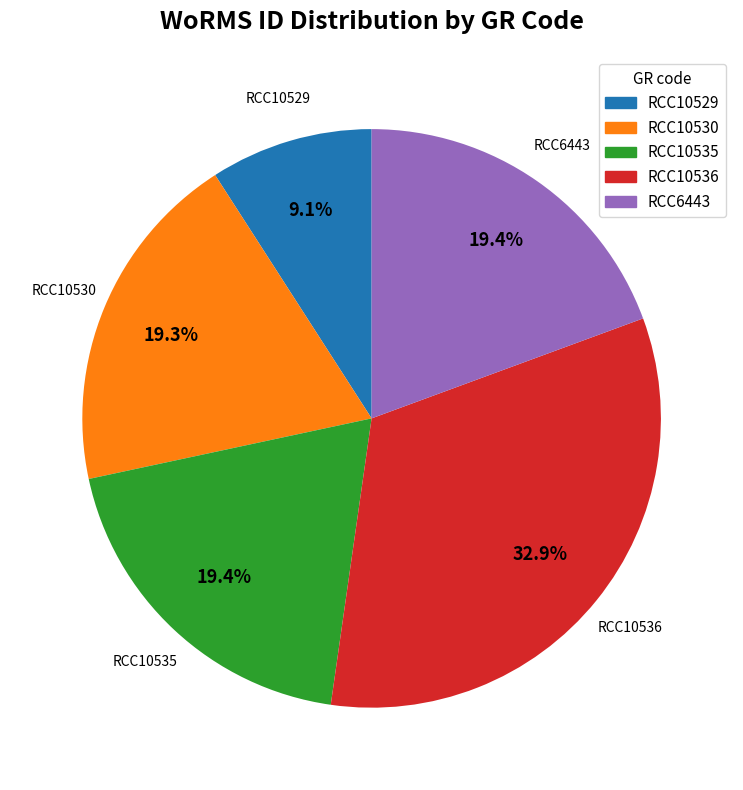

Which category has the biggest portion of the pie?

RCC10536